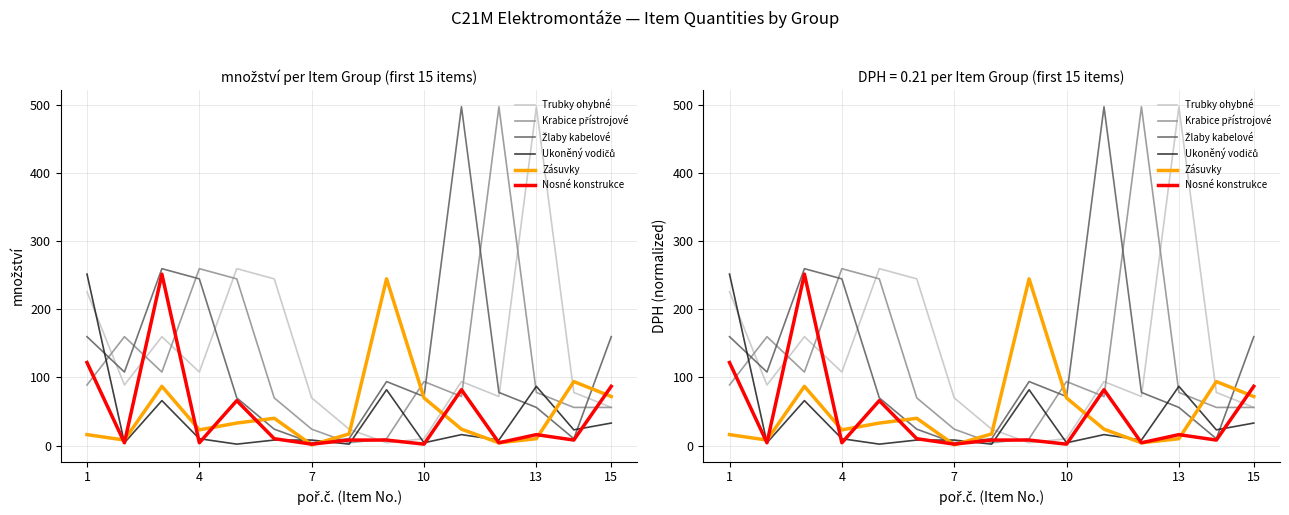

How many interior local valleys does the Krabice přístrojové series have?

3